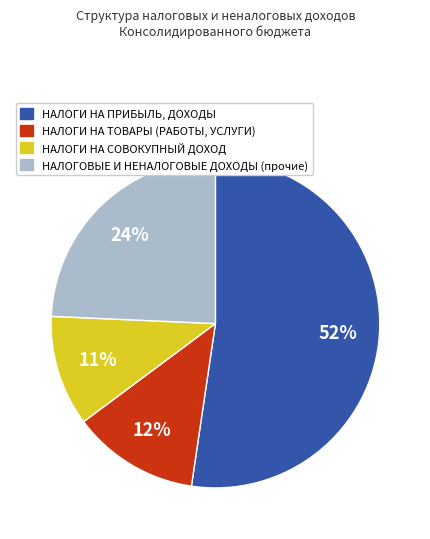

How many segments does this pie chart have?

4